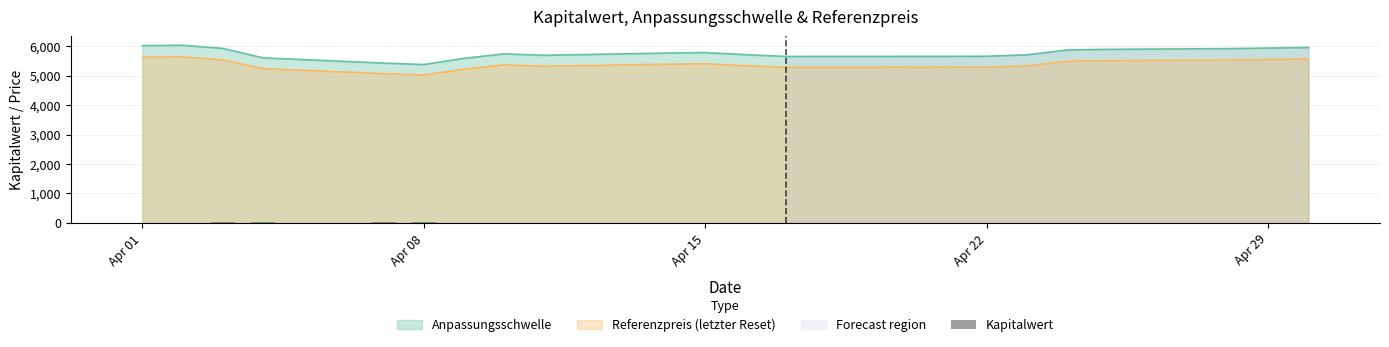

Reading left to right, extract all data points from this chart.

13.9	13.6	18.0	26.7	40.5	35.3	0.2	0.3	0.3	0.2	0.2	0.2	0.3	0.3	0.3	0.2	0.2	0.1	0.1	0.1	0.1